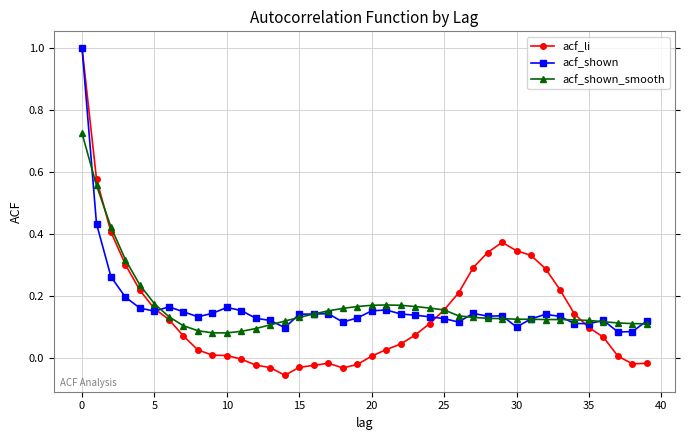

Count the number of data series in this chart.

3